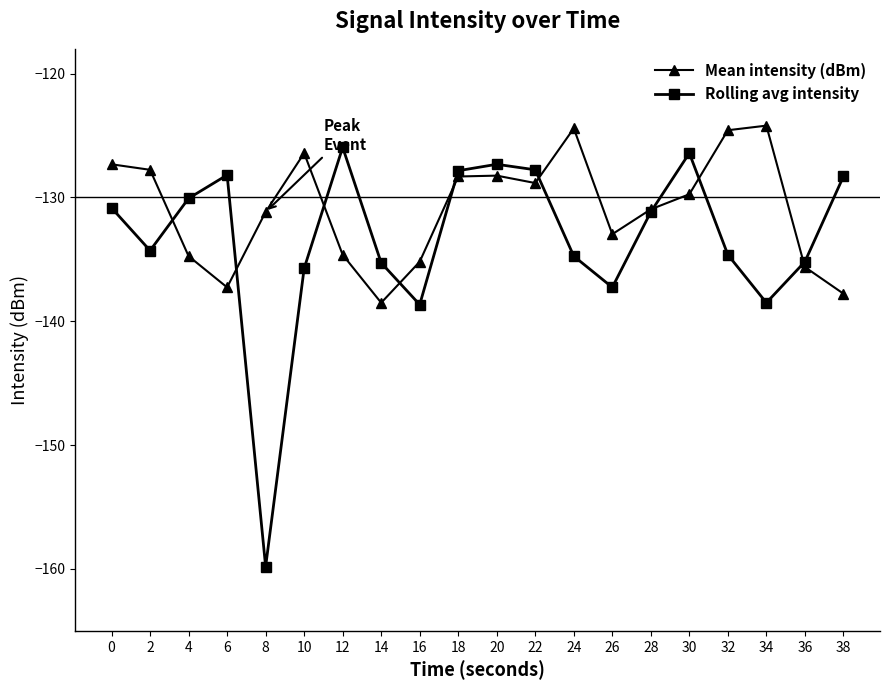

How many lines are shown in the chart?

2